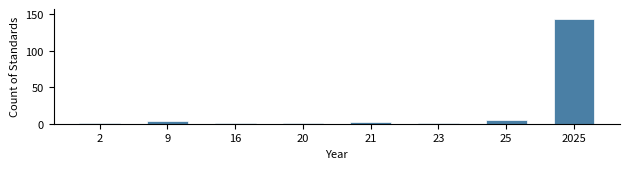

Reading left to right, list all the values displayed in this chart.

1	4	1	1	2	1	5	143